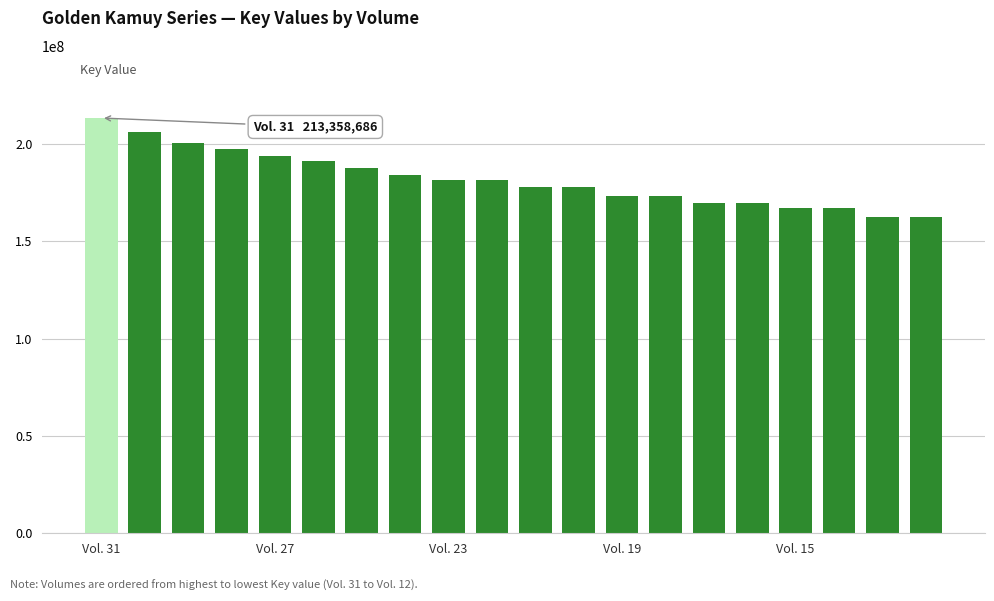

What is the greatest value displayed?

213358686